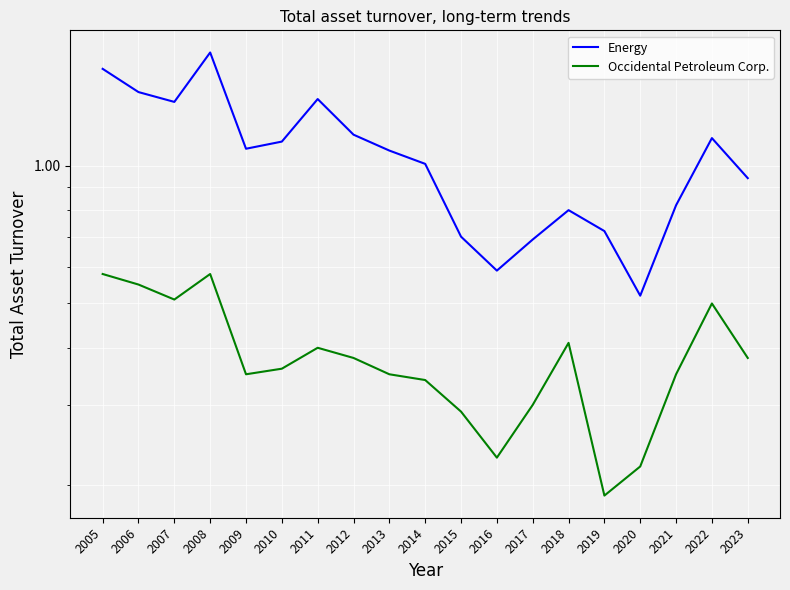

Reading left to right, list all the values displayed in this chart.

Energy: 1.6	1.4	1.4	1.8	1.1	1.1	1.4	1.2	1.1	1.0	0.7	0.6	0.7	0.8	0.7	0.5	0.8	1.1	0.9
Occidental Petroleum Corp.: 0.6	0.6	0.5	0.6	0.3	0.4	0.4	0.4	0.3	0.3	0.3	0.2	0.3	0.4	0.2	0.2	0.3	0.5	0.4